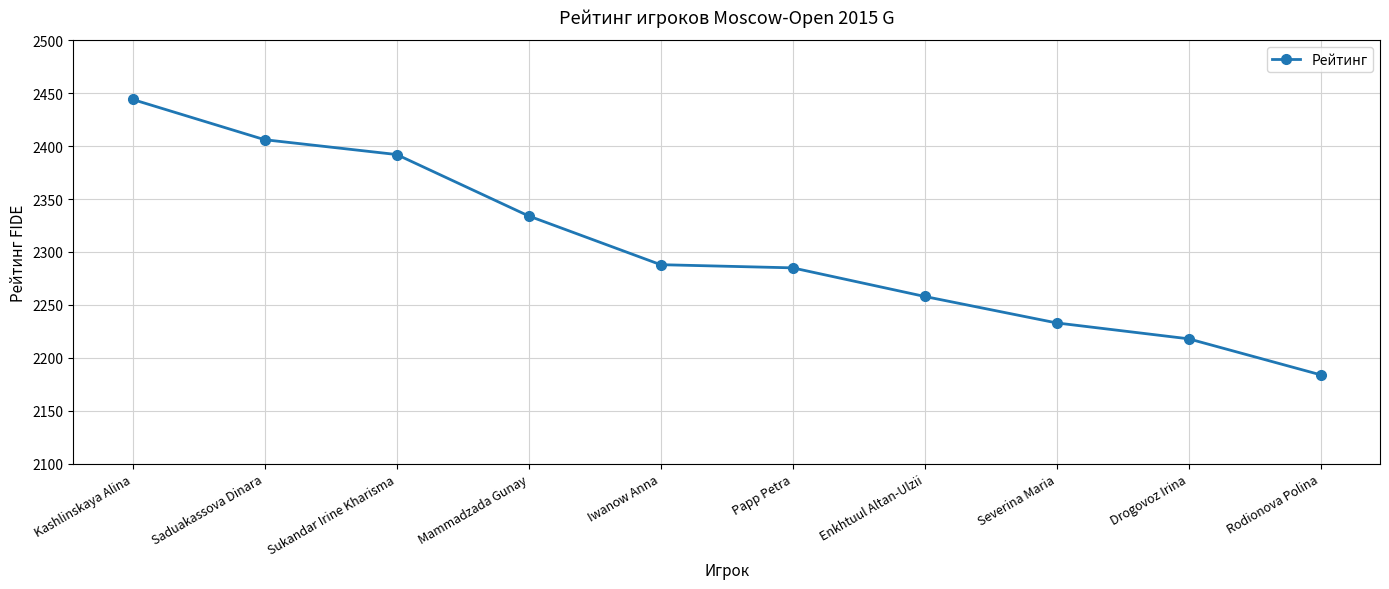

What position from the left is Mammadzada Gunay?

4